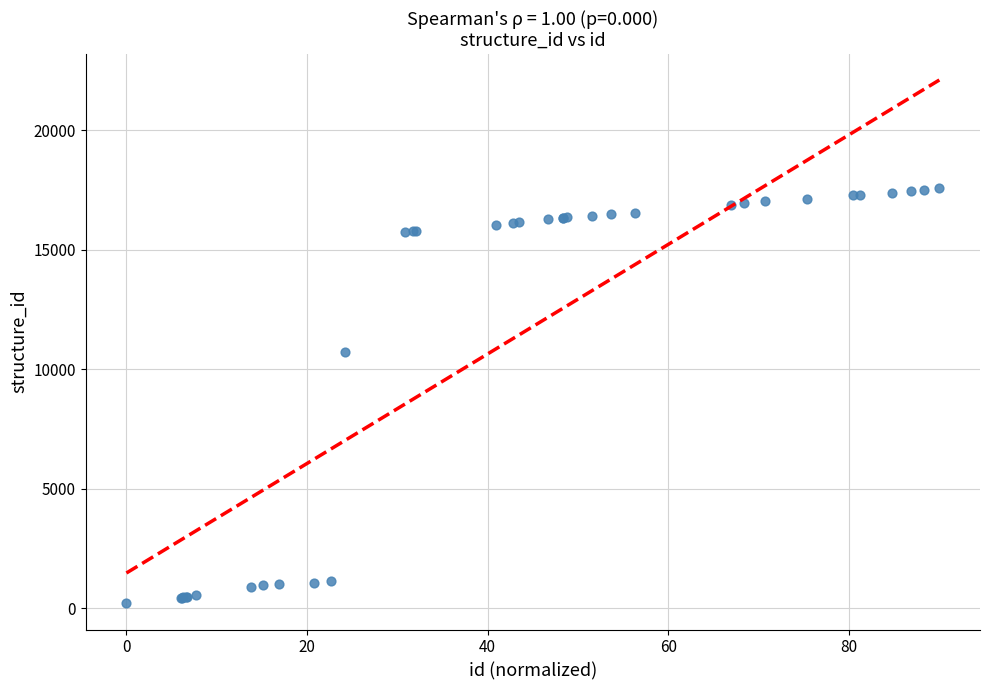

What Y value in the scatter plot is closest to 8892?

10725